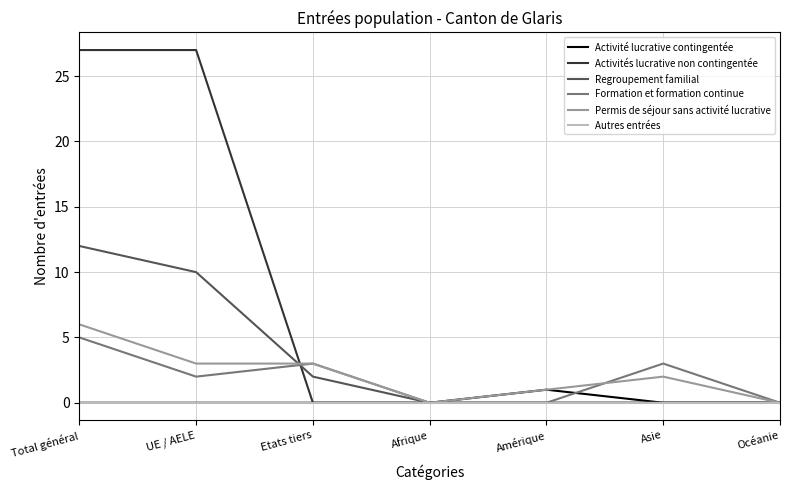

Which series has the largest total across all categories?

Activités lucrative non contingentée